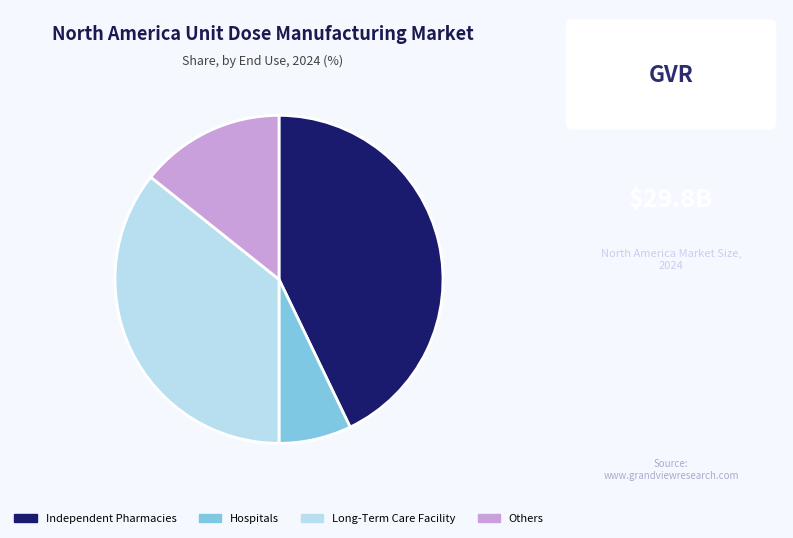

How many segments does this pie chart have?

4